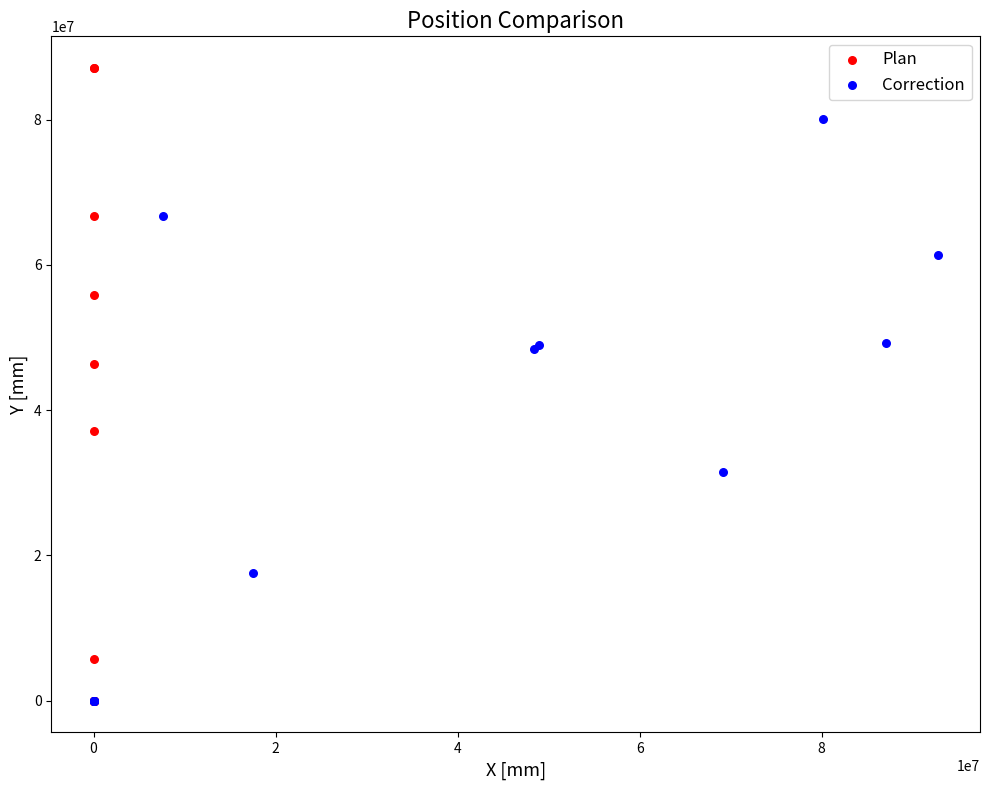

Which series contains the highest Y value?

Plan